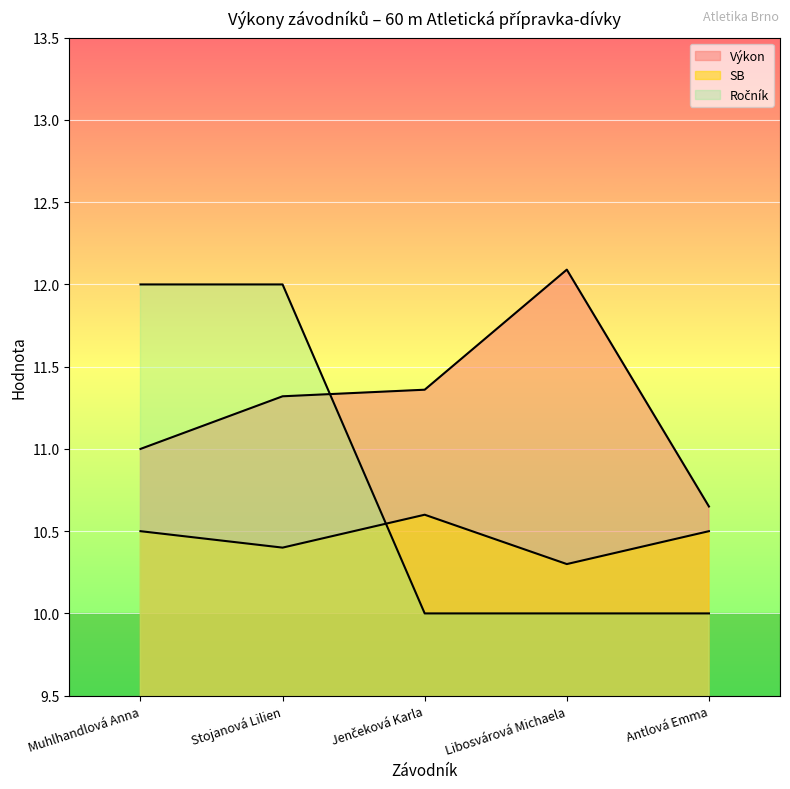

At which label does Ročník reach its peak?

Muhlhandlová Anna